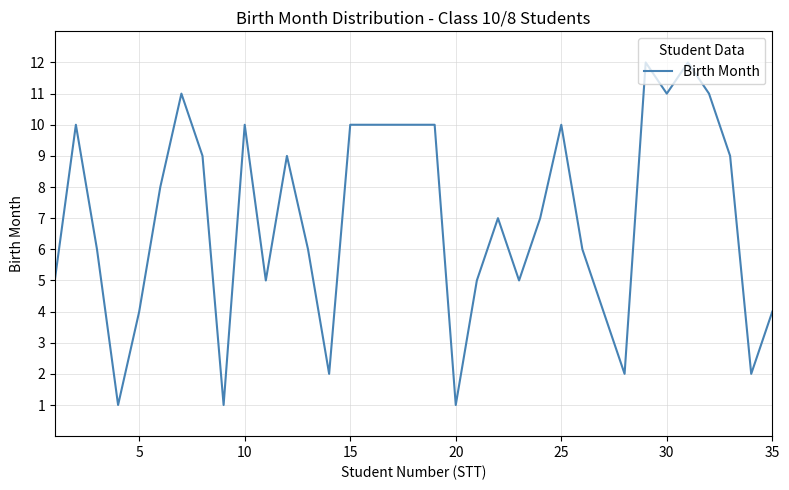

What is the greatest value displayed?

12